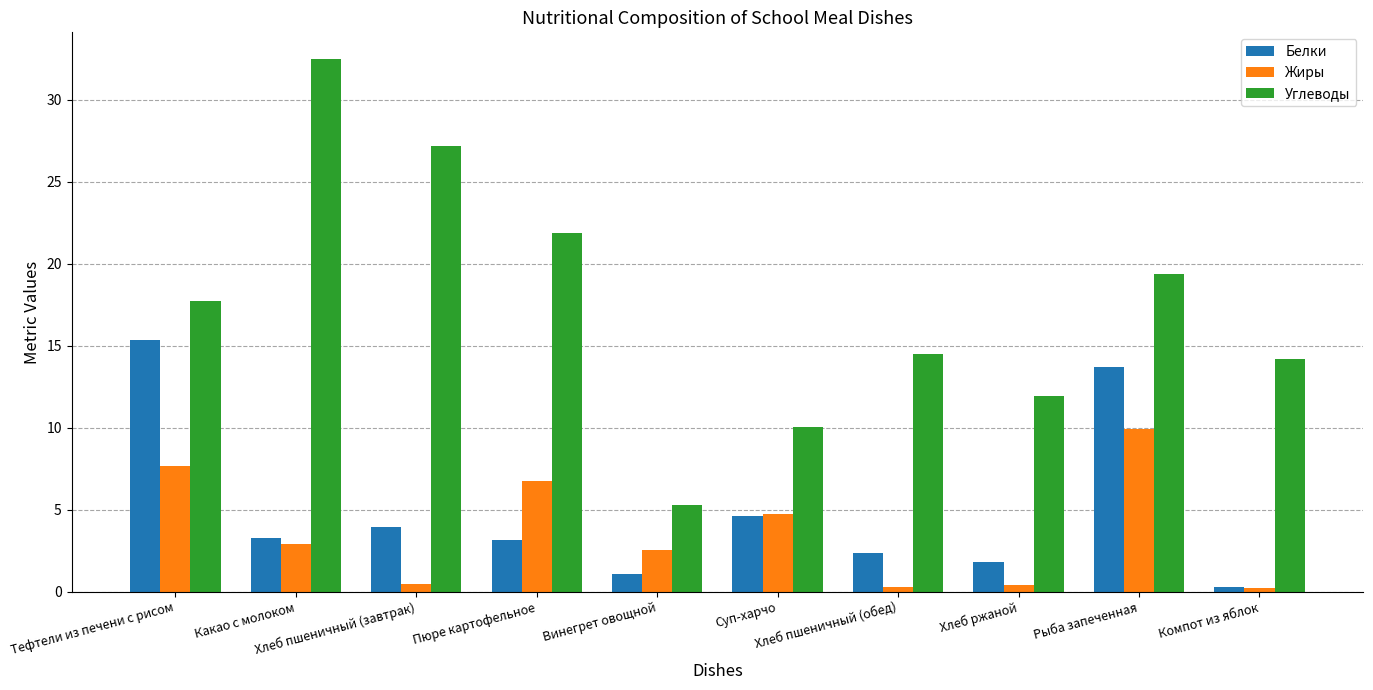

How many categories are shown in the chart?

10